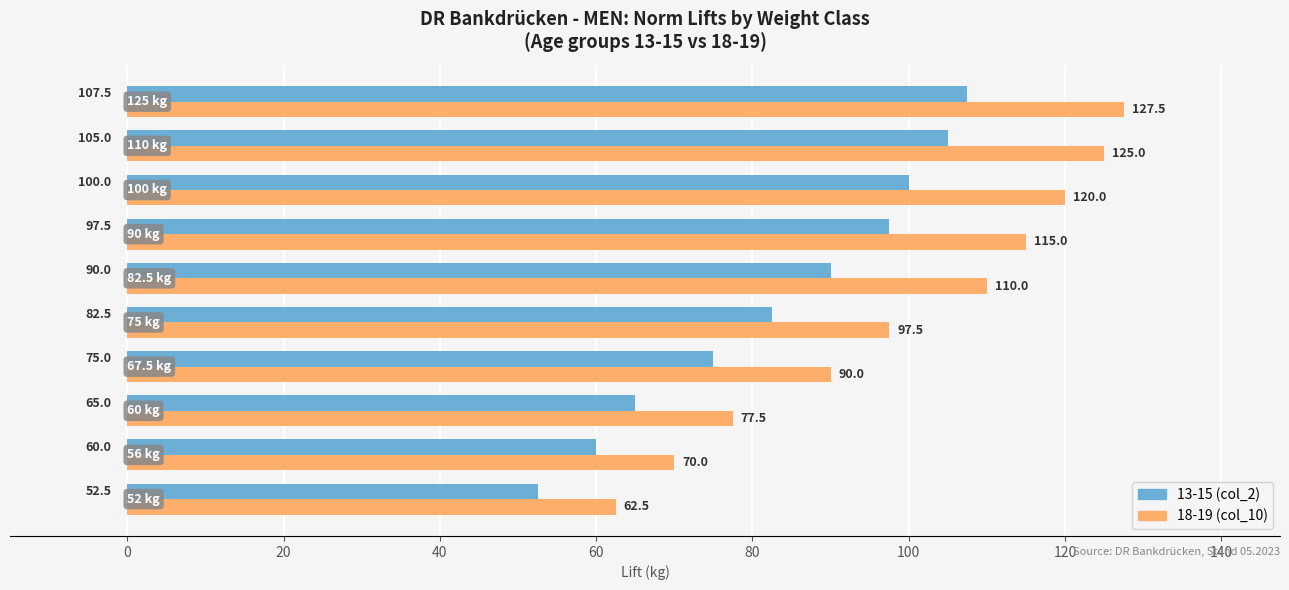

What is the average value of the 18-19 (col_10) series?

99.5